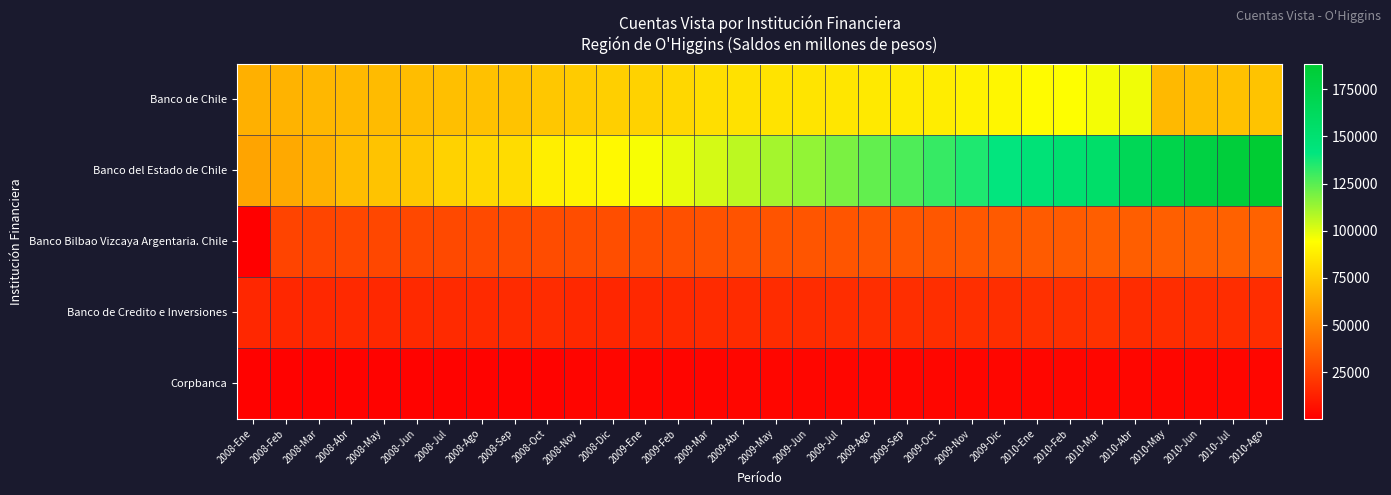

What is the difference between the highest and lowest values at 2008-Sep?

79731